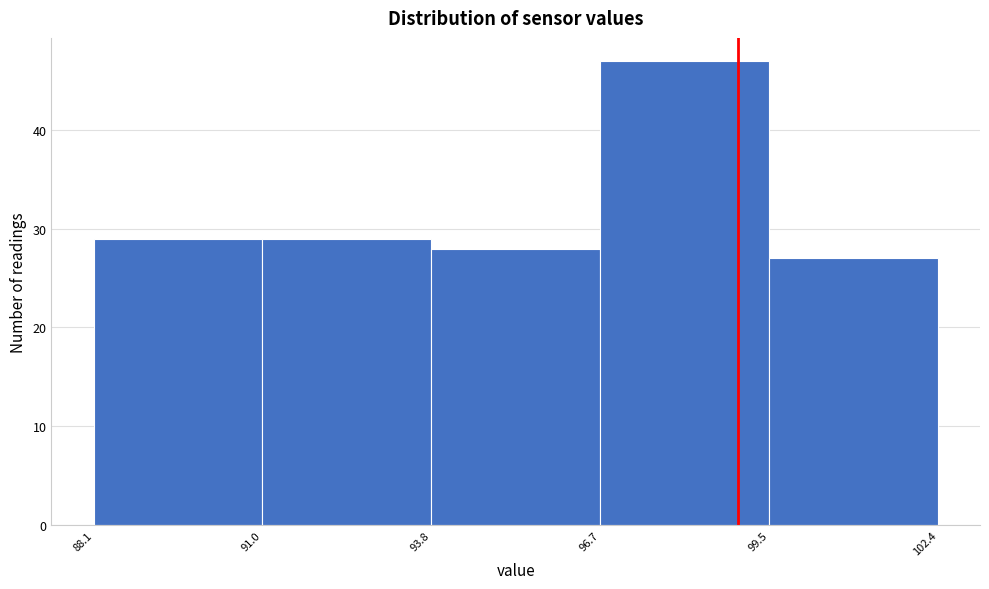

Over which range of the x-axis is the bar tallest?

96.7 to 99.5